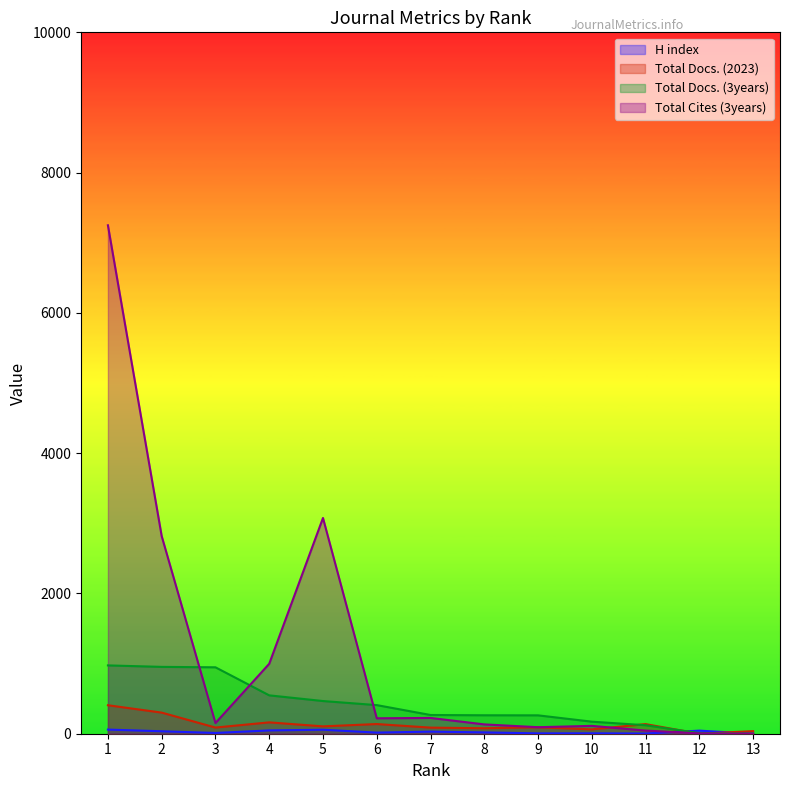

Between which two adjacent categories do Total Cites (3years) and Total Docs. (3years) first intersect?

2 and 3